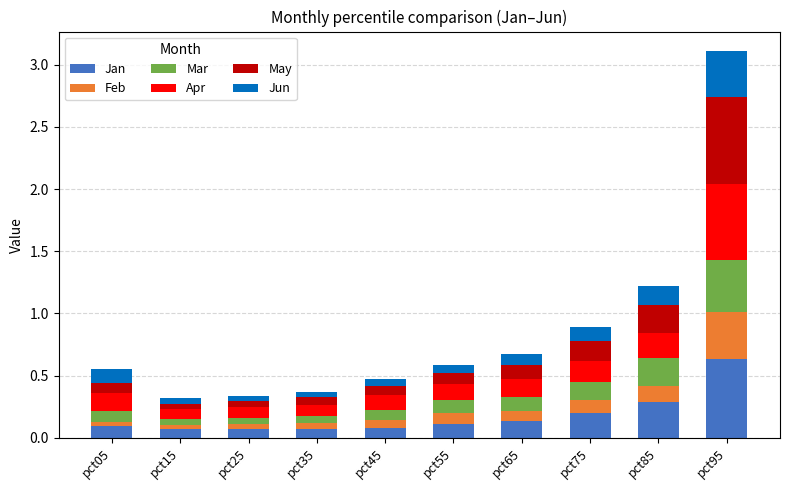

Are the bars grouped side by side (vs. stacked)?

No